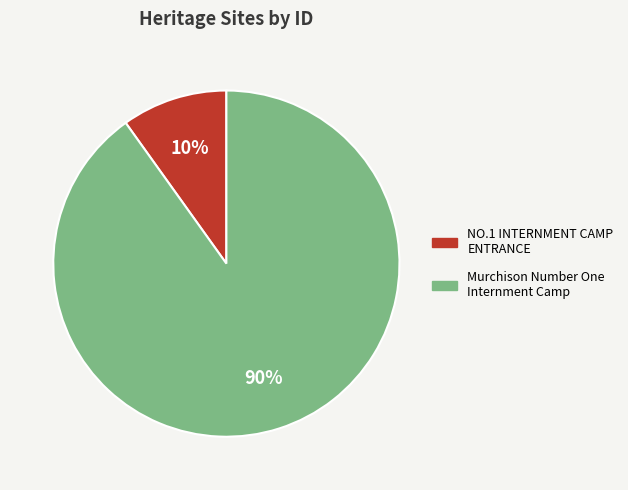

Between Murchison Number One Internment Camp and NO.1 INTERNMENT CAMP ENTRANCE, which is larger?

Murchison Number One Internment Camp